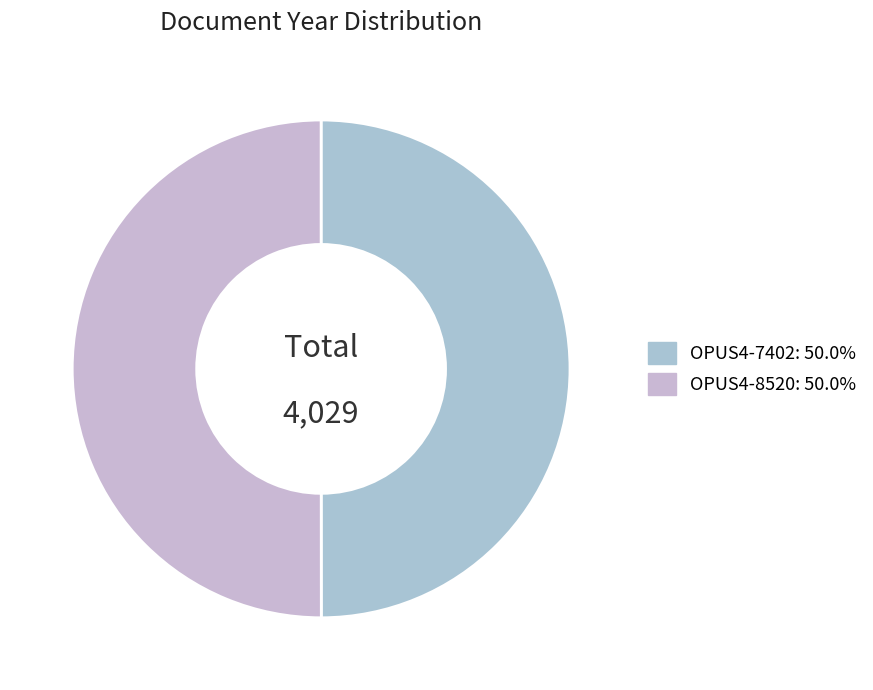

Which slice is the largest?

OPUS4-8520